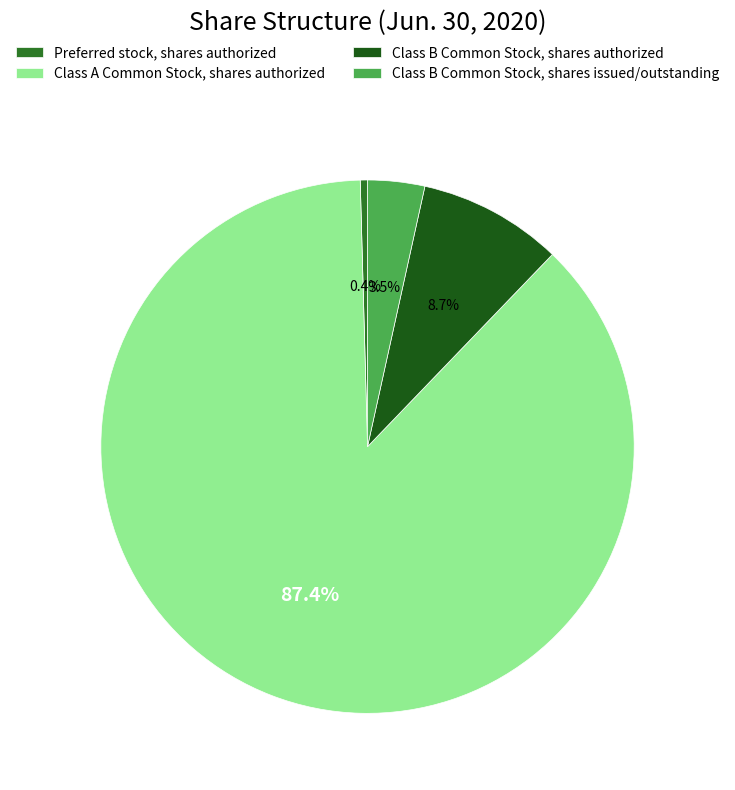

To the nearest percent, what is the average slice percentage?

25%